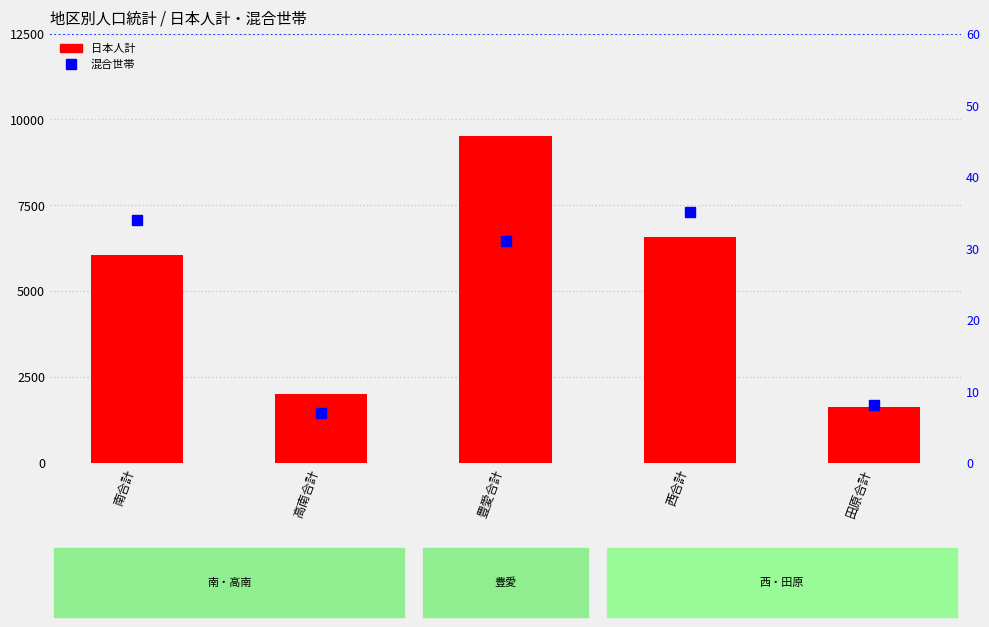

What is the average value of the 混合世帯 series?

23